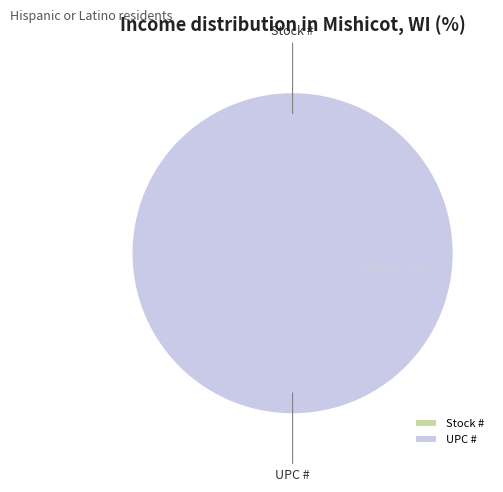

Which category has the smallest portion of the pie?

Stock #